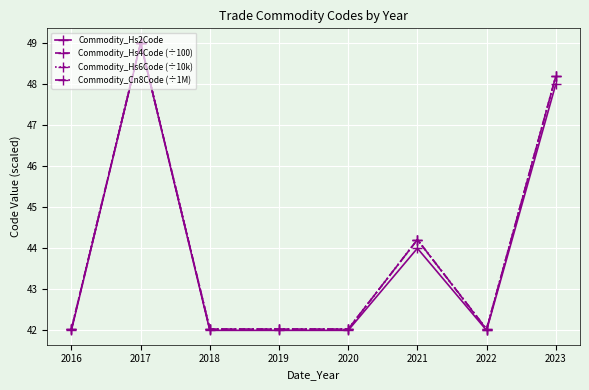

Reading left to right, extract all data points from this chart.

Commodity_Hs2Code: 42.0	49.0	42.0	42.0	42.0	44.0	42.0	48.0
Commodity_Hs4Code (÷100): 42.0	49.0	42.0	42.0	42.0	44.2	42.0	48.2
Commodity_Hs6Code (÷10k): 42.0	49.0	42.0	42.0	42.0	44.2	42.0	48.2
Commodity_Cn8Code (÷1M): 42.0	49.0	42.0	42.0	42.0	44.2	42.0	48.2